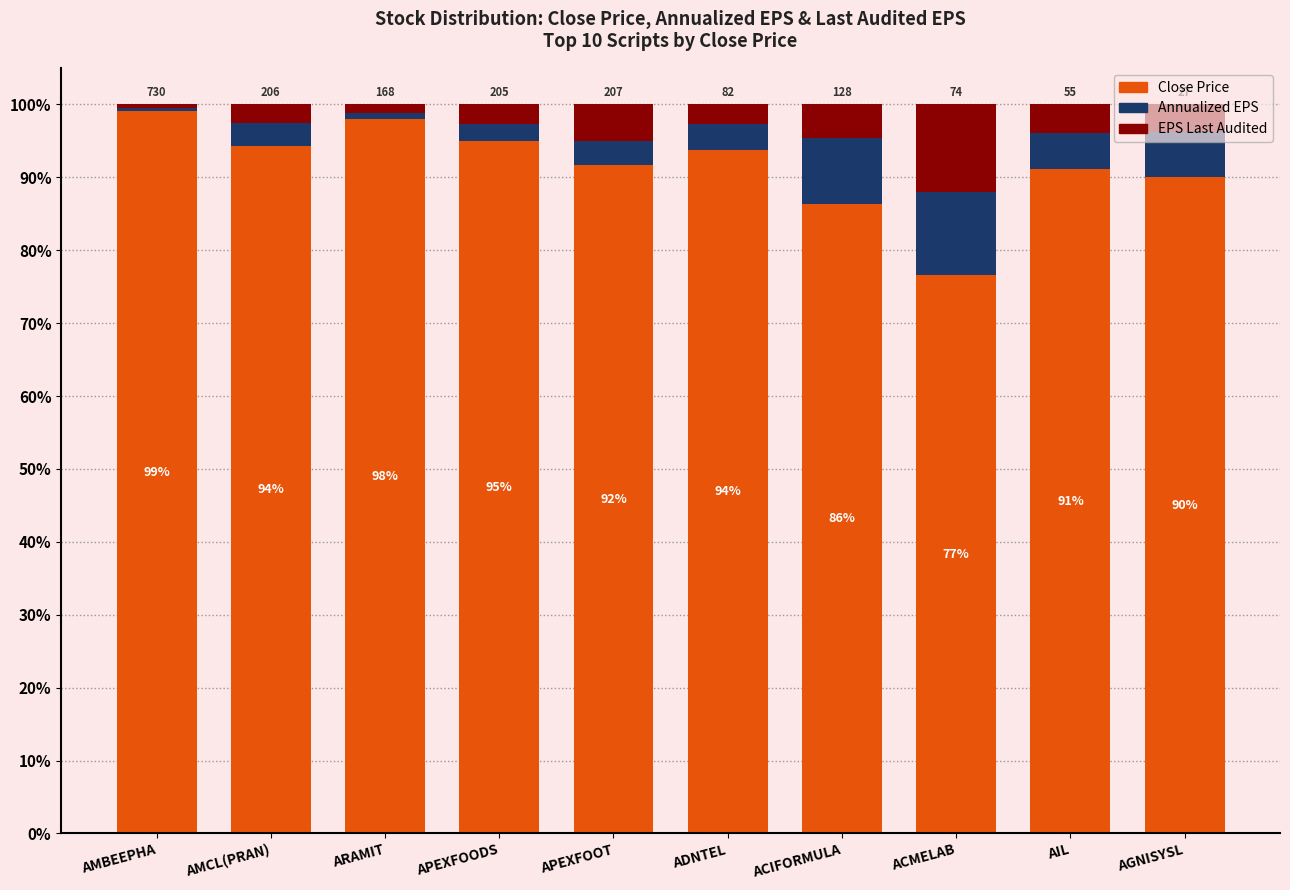

Read the Close Price value at ACIFORMULA.

86.3